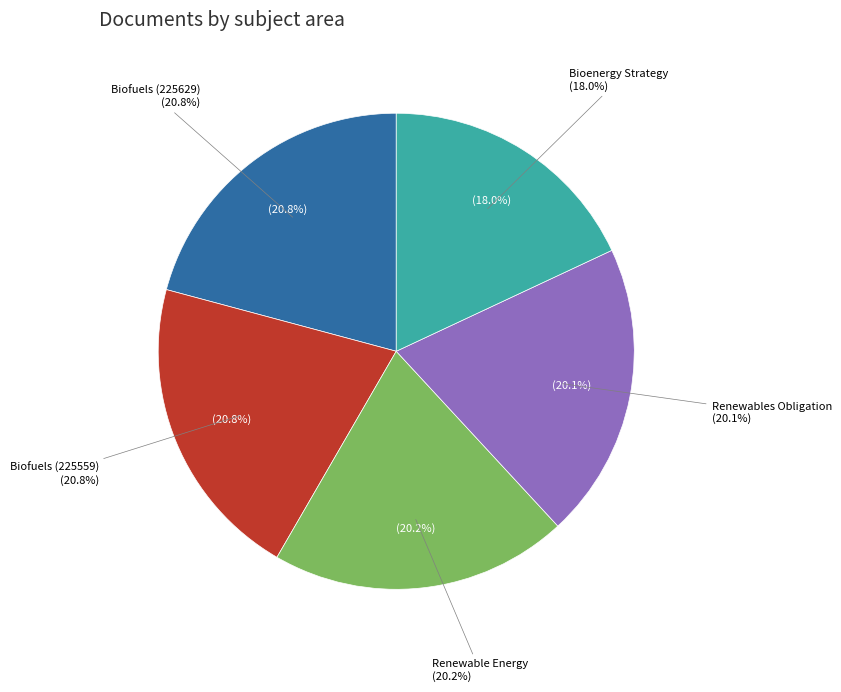

To the nearest percent, what is the difference between the largest and smallest slice percentages?

3%